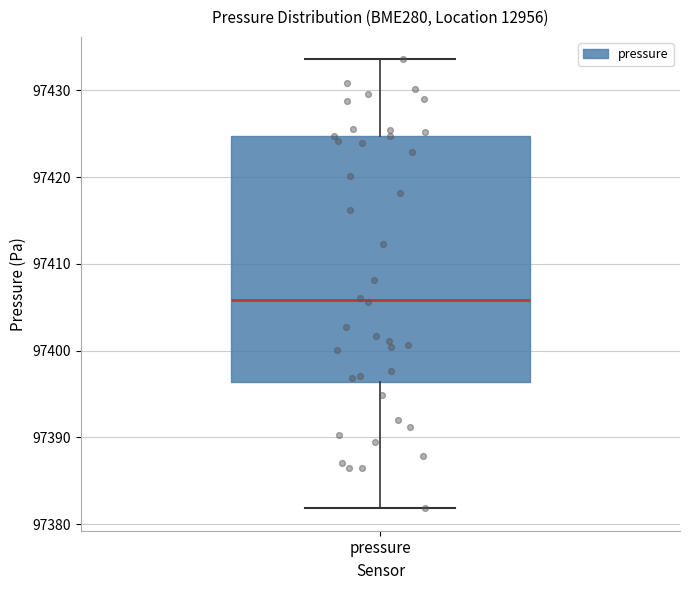

Read this box plot against the y-axis: the position of the median line, the range covered by the box, and the ends of both whiskers. The values are not printed on the chart, so give them approximately, as read against the axis.

median 97406, box 97396 to 97425, whiskers 97382 to 97434